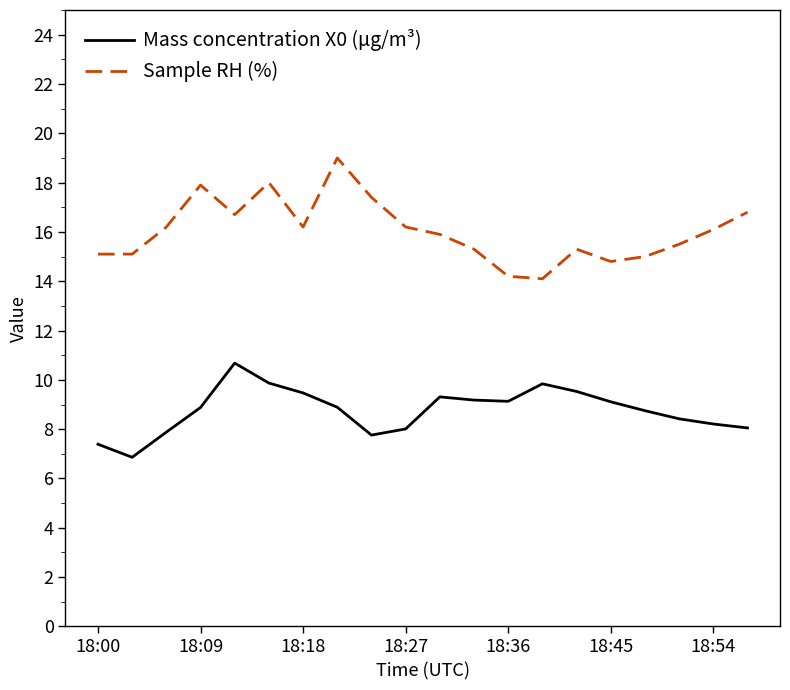

Which series has the widest spread of values?

Sample RH (%)